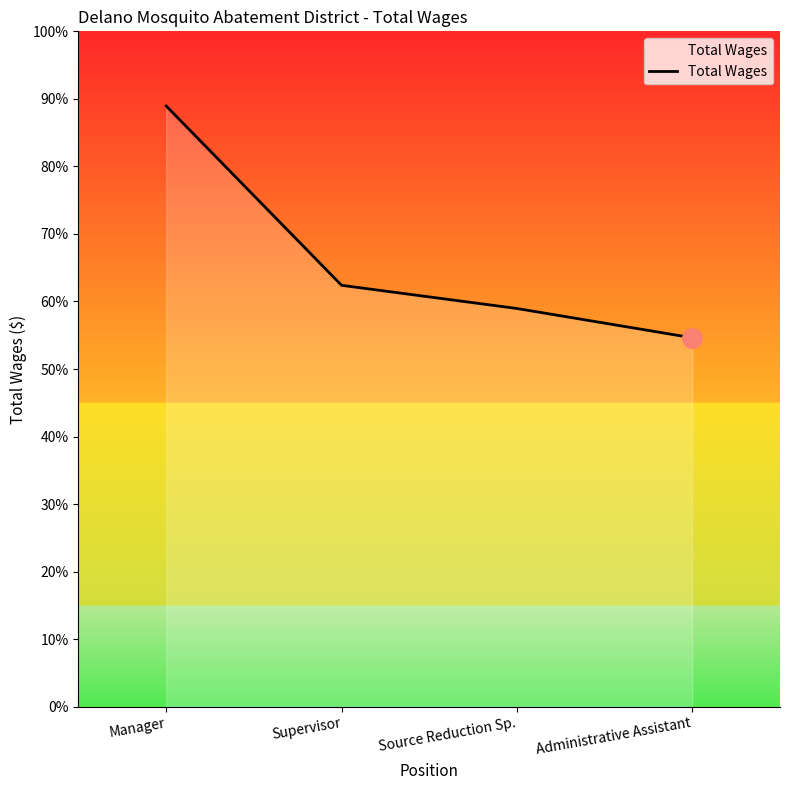

True or false: the data has more than 0 interior local peaks.

False